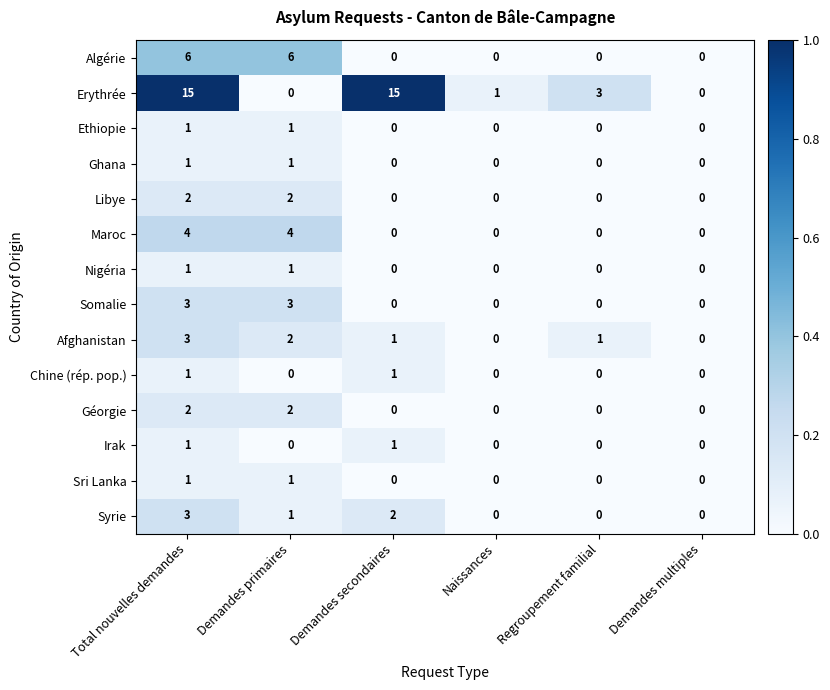

Which series has the largest range (max minus min)?

Erythrée